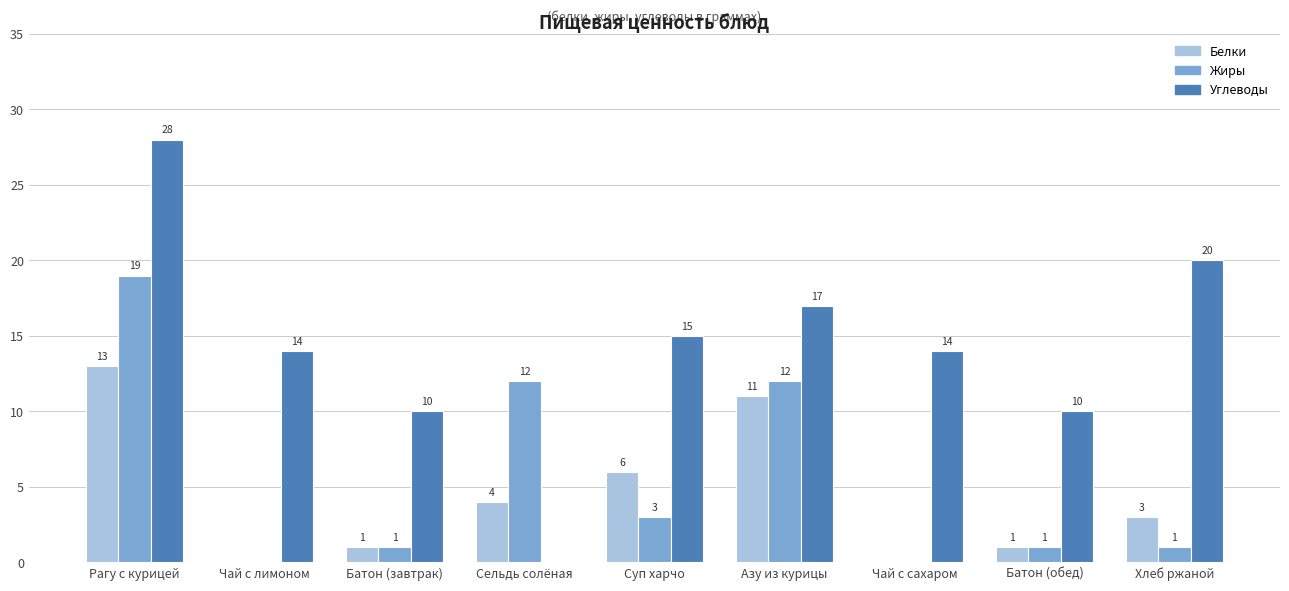

What is the sum of all Белки values?

39